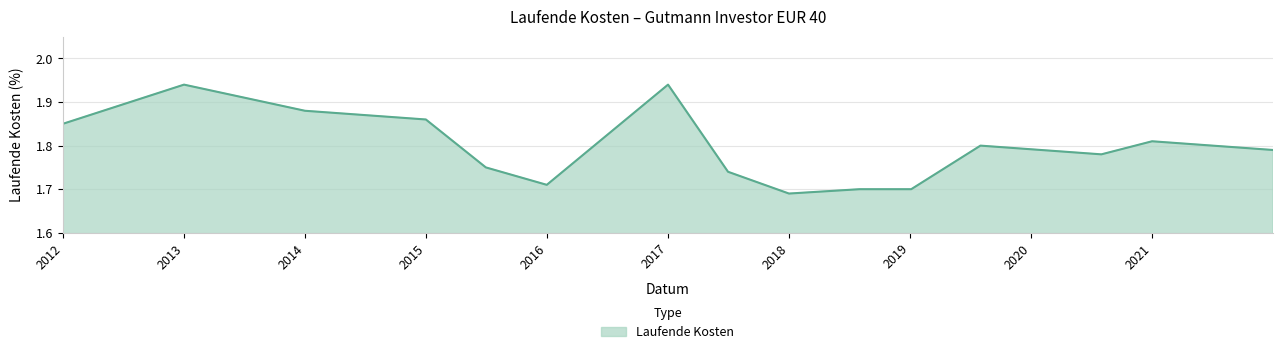

What is the greatest value displayed?

1.9